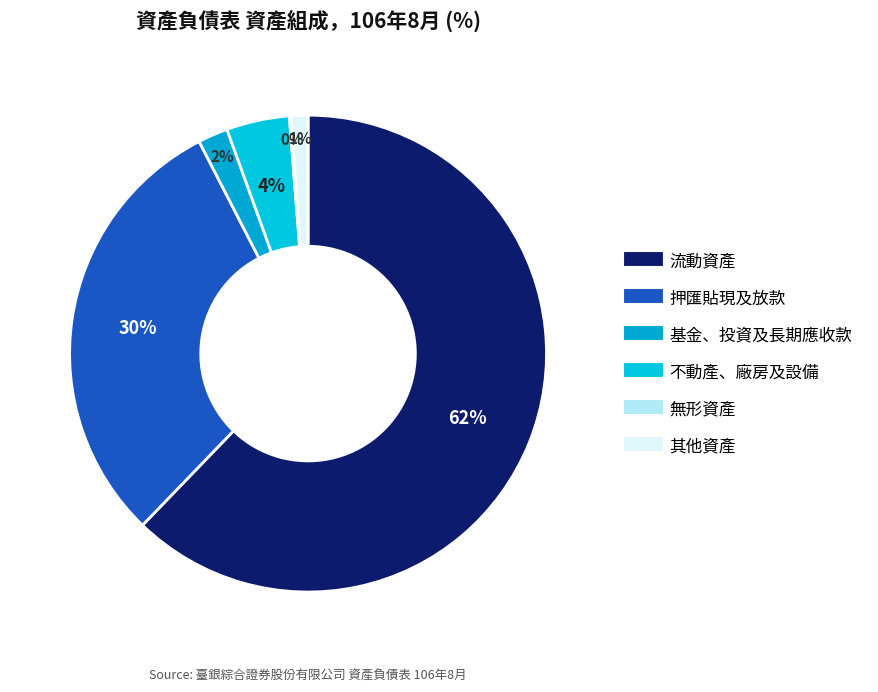

Rank the categories by value from highest to lowest.

流動資產, 押匯貼現及放款, 不動產、廠房及設備, 基金、投資及長期應收款, 其他資產, 無形資產